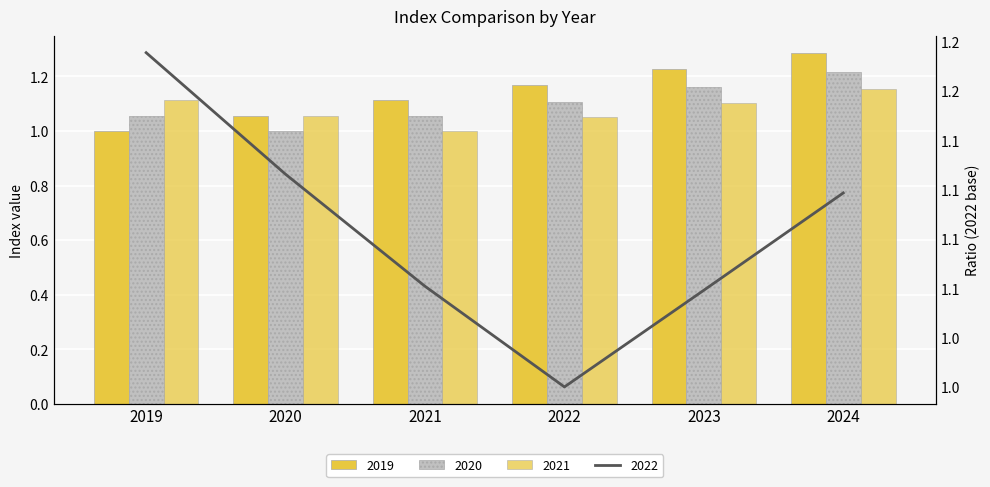

Rank the series by their average value, from highest to lowest.

2019, 2020, 2021